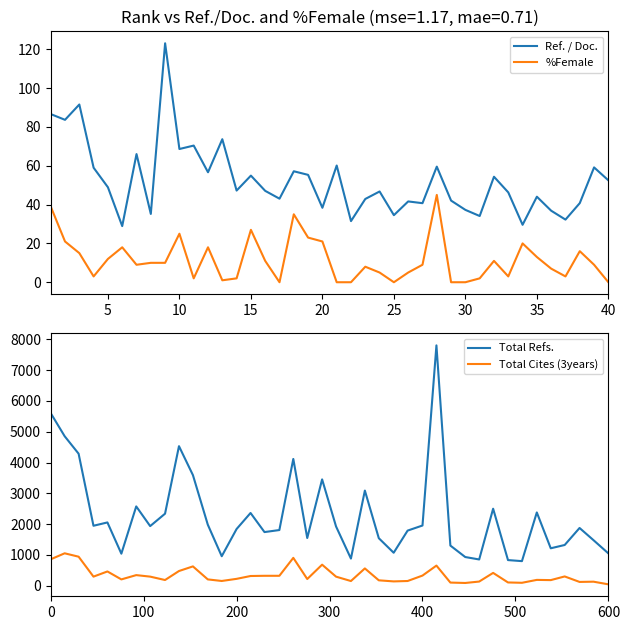

What is the sum of all Ref. / Doc. values?

2102.7